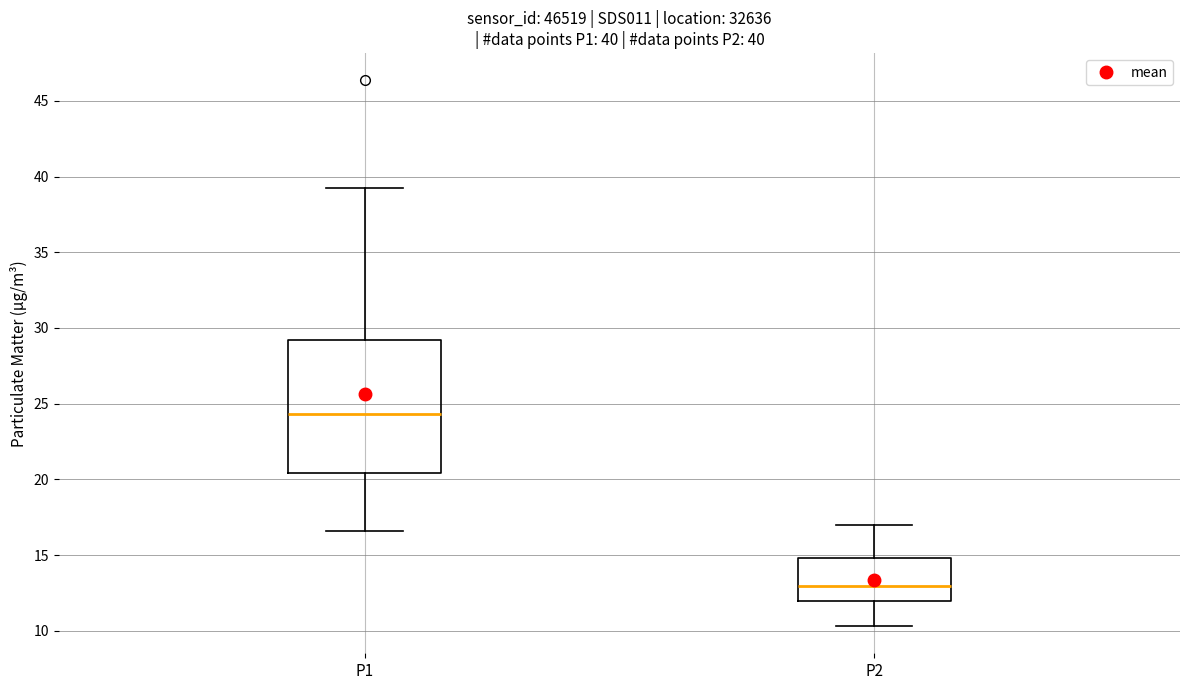

Which box has the highest median line?

P1